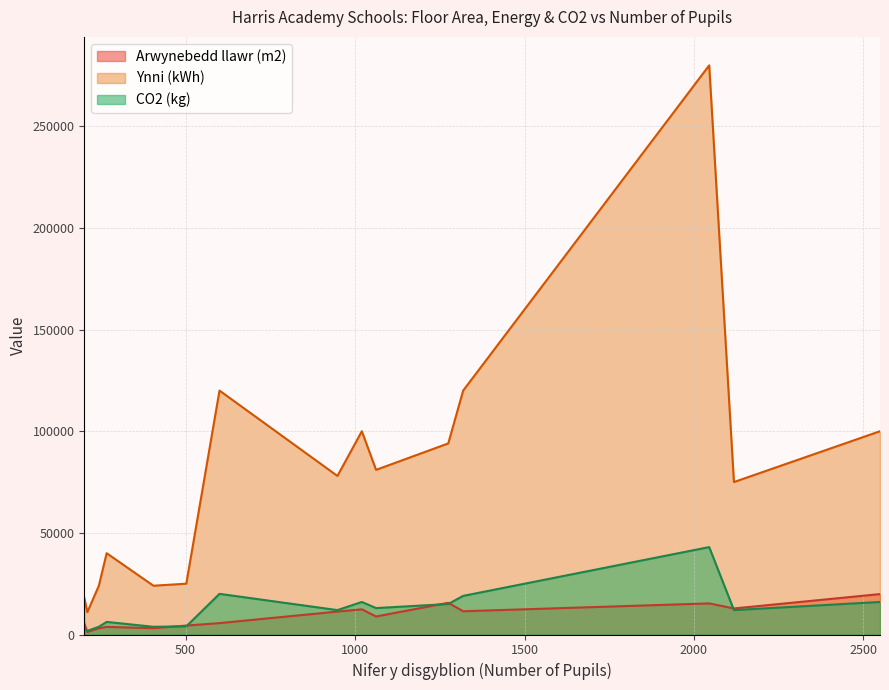

True or false: Arwynebedd llawr (m2) and Ynni (kWh) intersect in this chart.

False